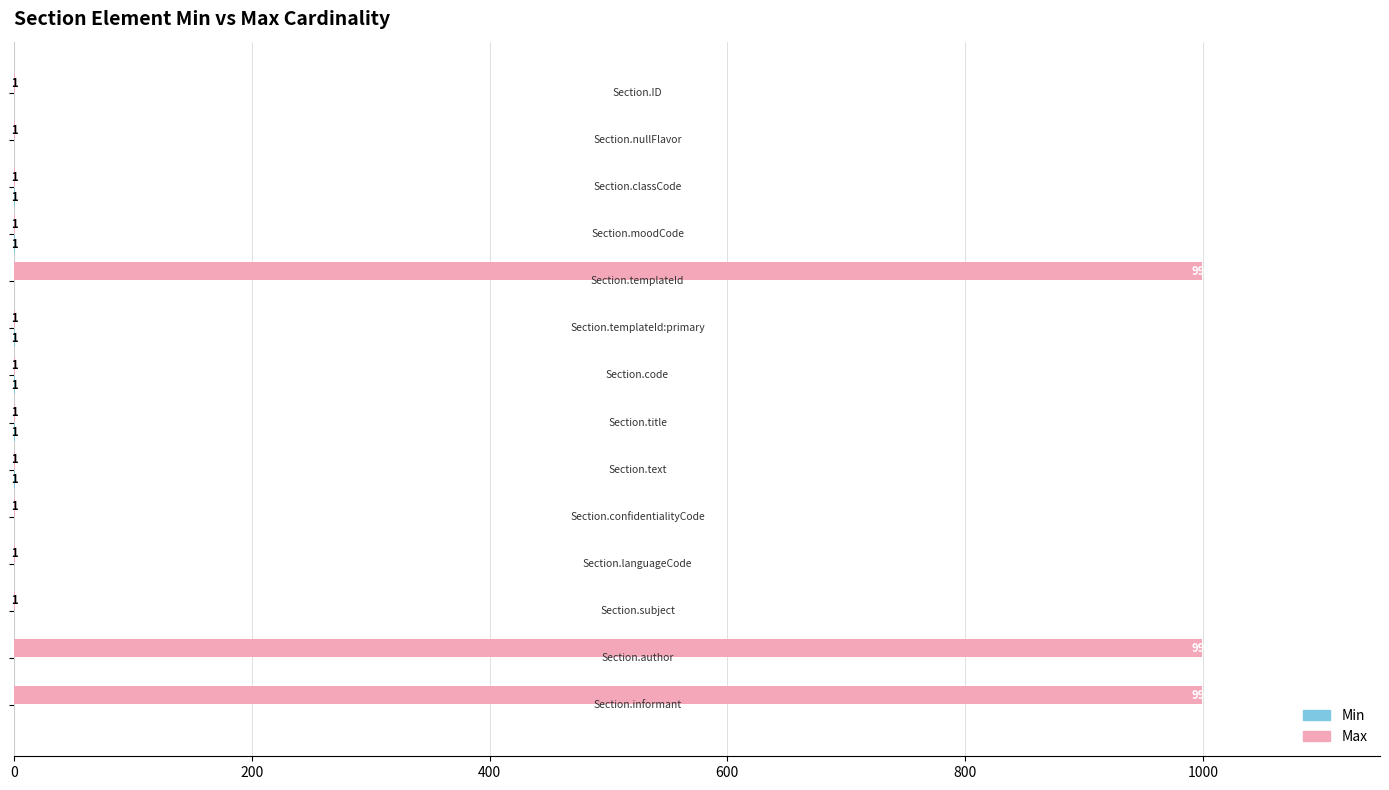

What is the sum of all Max values?

3008